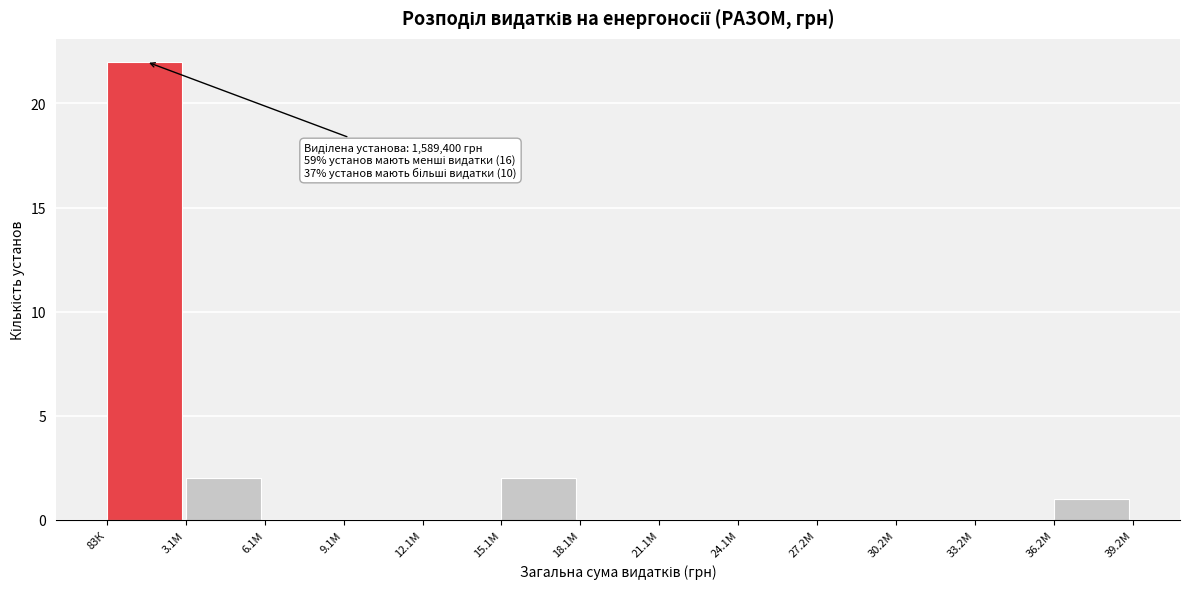

Reading left to right, extract all data points from this chart.

83К=22	3.1М=2	6.1М=0	9.1М=0	12.1М=0	15.1М=2	18.1М=0	21.1М=0	24.1М=0	27.2М=0	30.2М=0	33.2М=0	36.2М=1